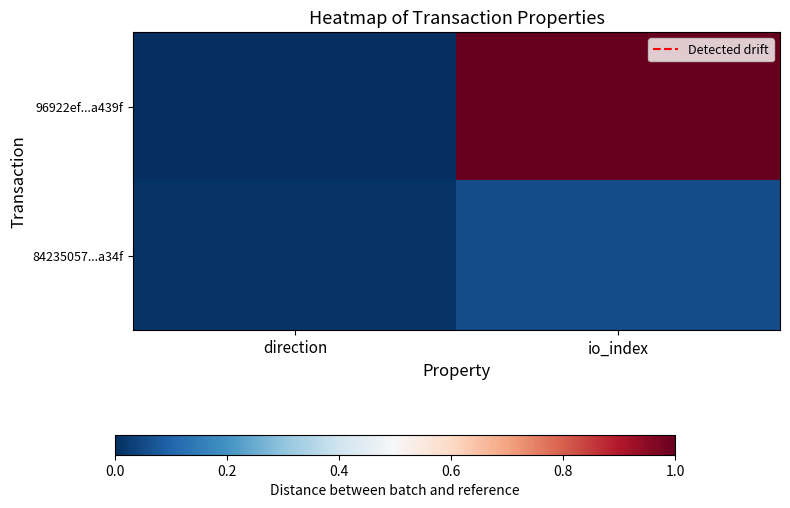

Which series has the largest range (max minus min)?

96922ef...a439f